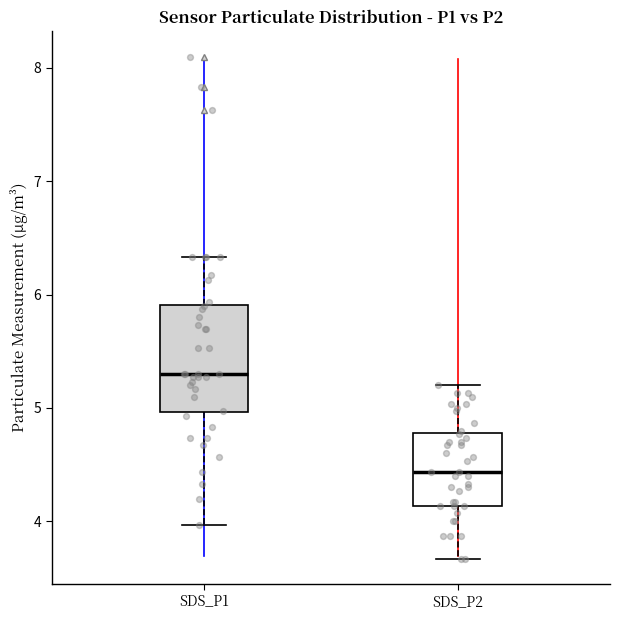

Where does the lower whisker of the box for SDS_P2 end on the y-axis? The values are not printed on the chart, so give them approximately, as read against the axis.

3.7